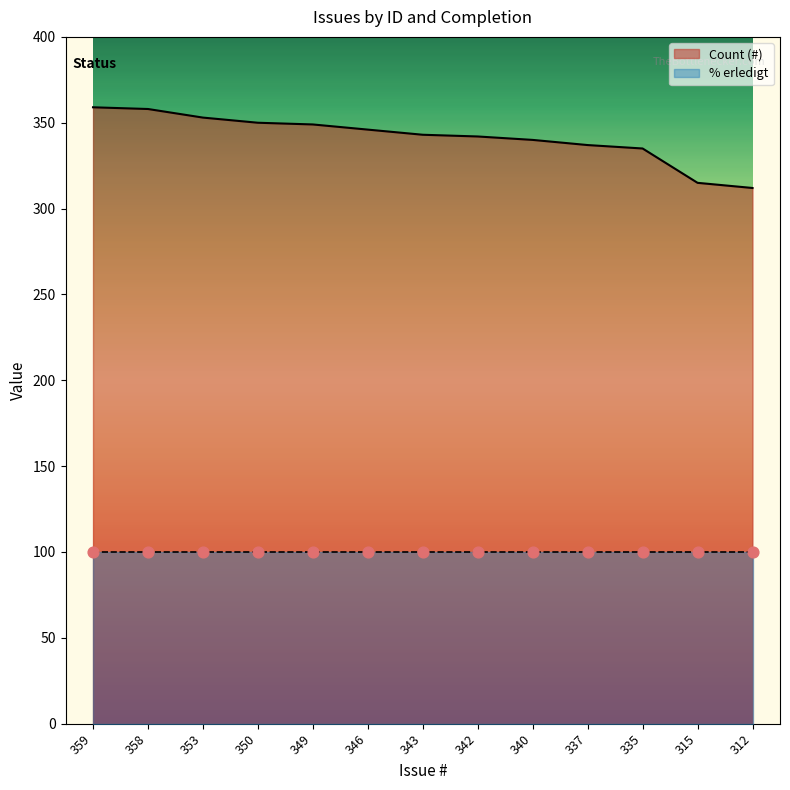

What is the ratio of the value at 337 to the value at 353?

1.0